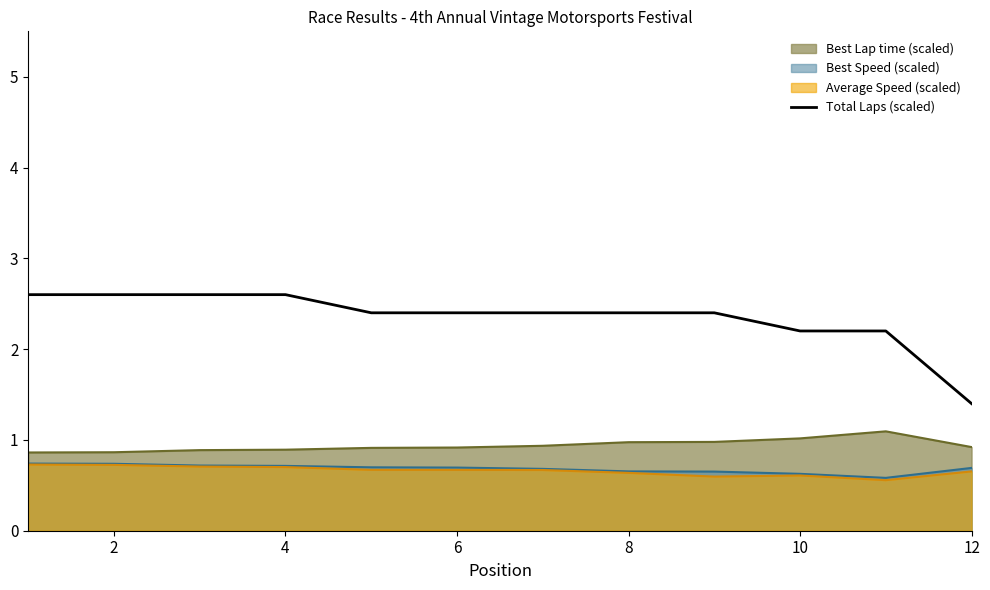

True or false: there are more than 0 points higher than both neighbors.

False